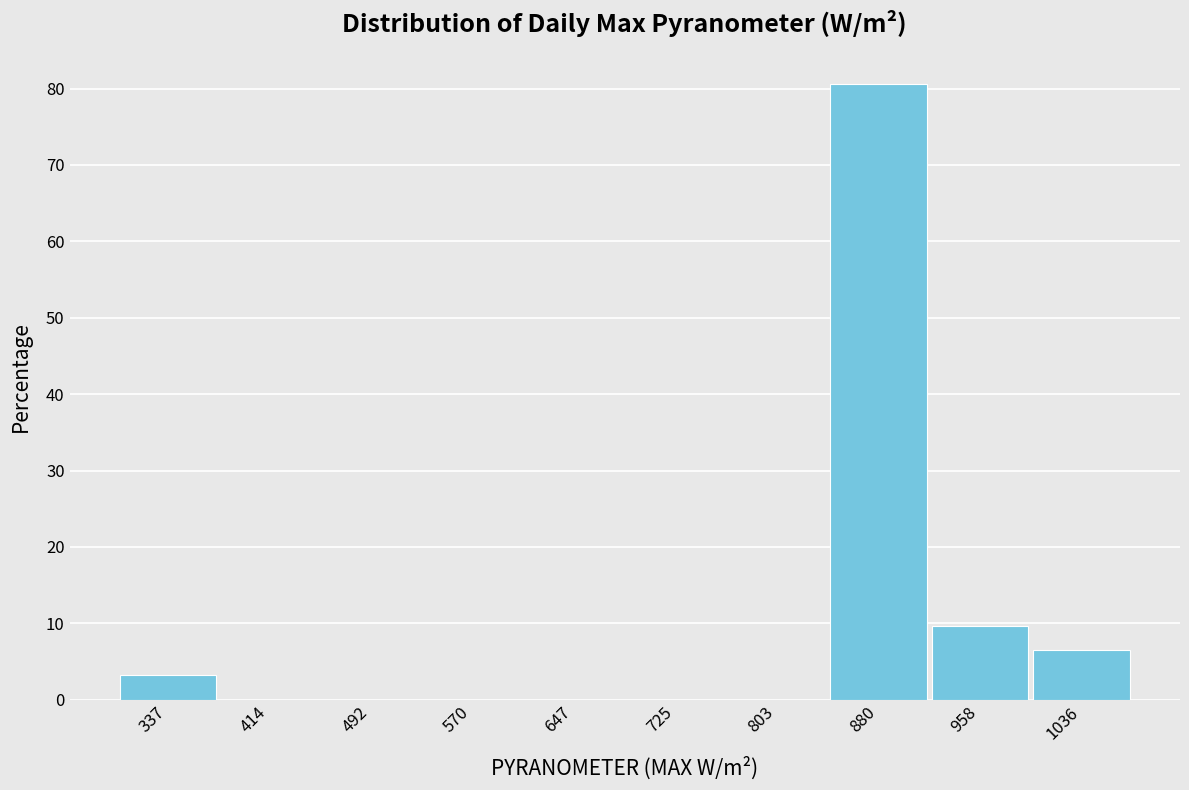

Reading right to left, list all the values displayed in this chart.

1036=6.5	958=9.7	880=80.6	803=0.0	725=0.0	647=0.0	570=0.0	492=0.0	414=0.0	337=3.2